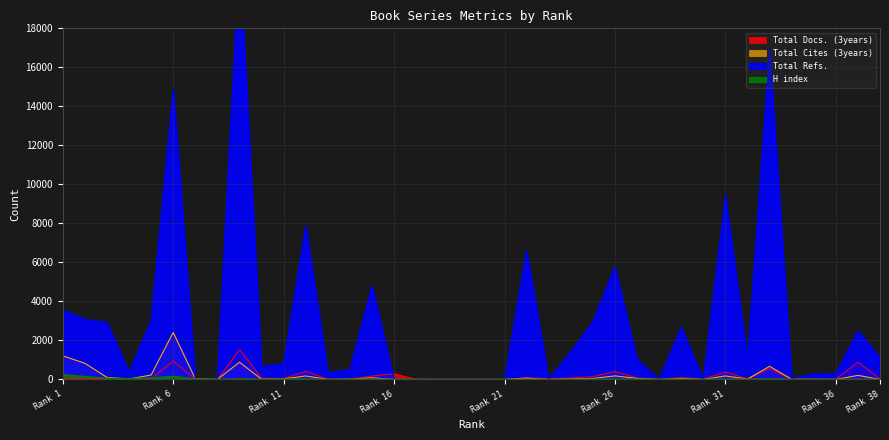

At which label does Total Cites (3years) first exceed 27?

Rank 1